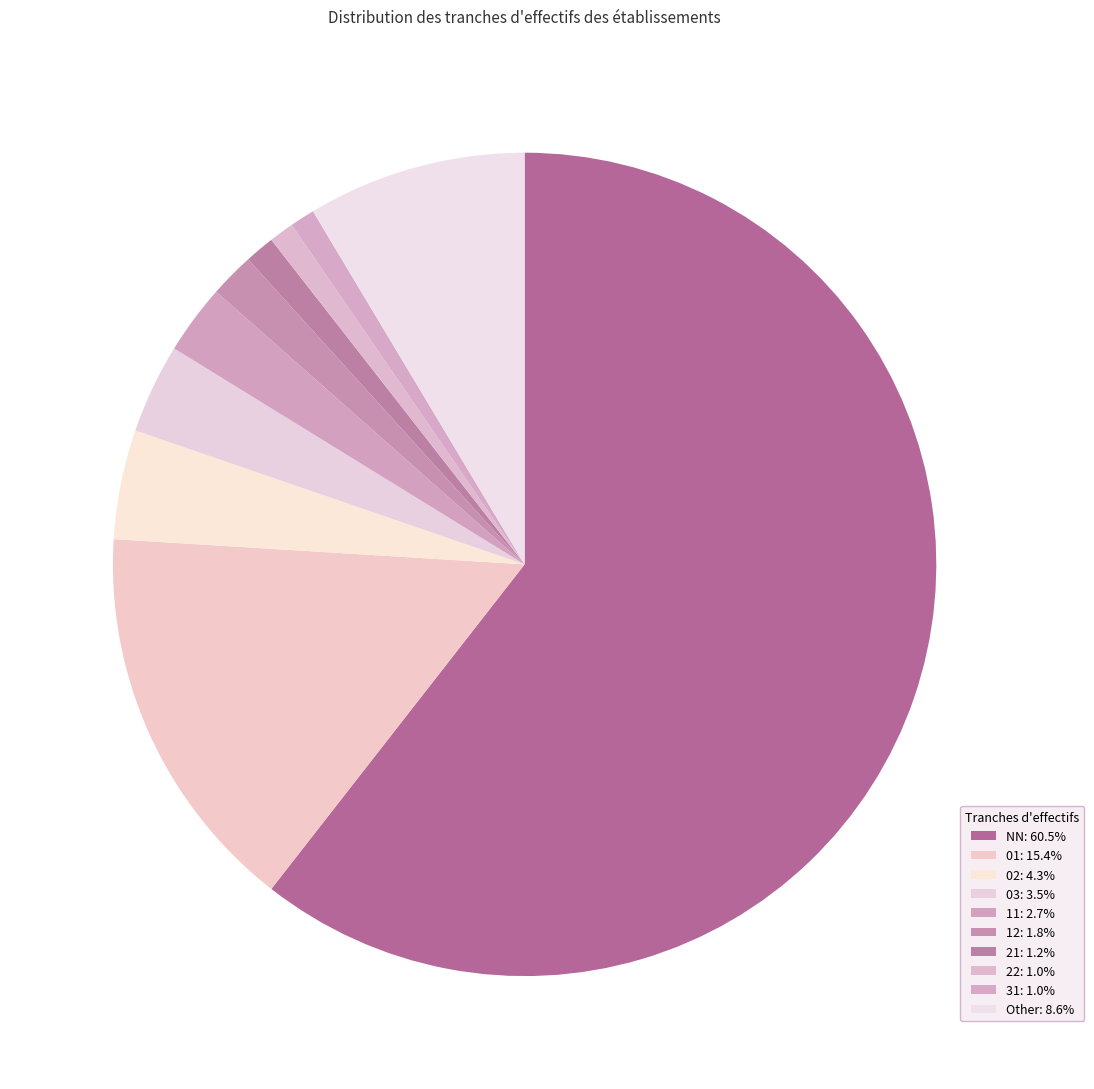

Combined, do 03 and 22 account for over 50%?

No